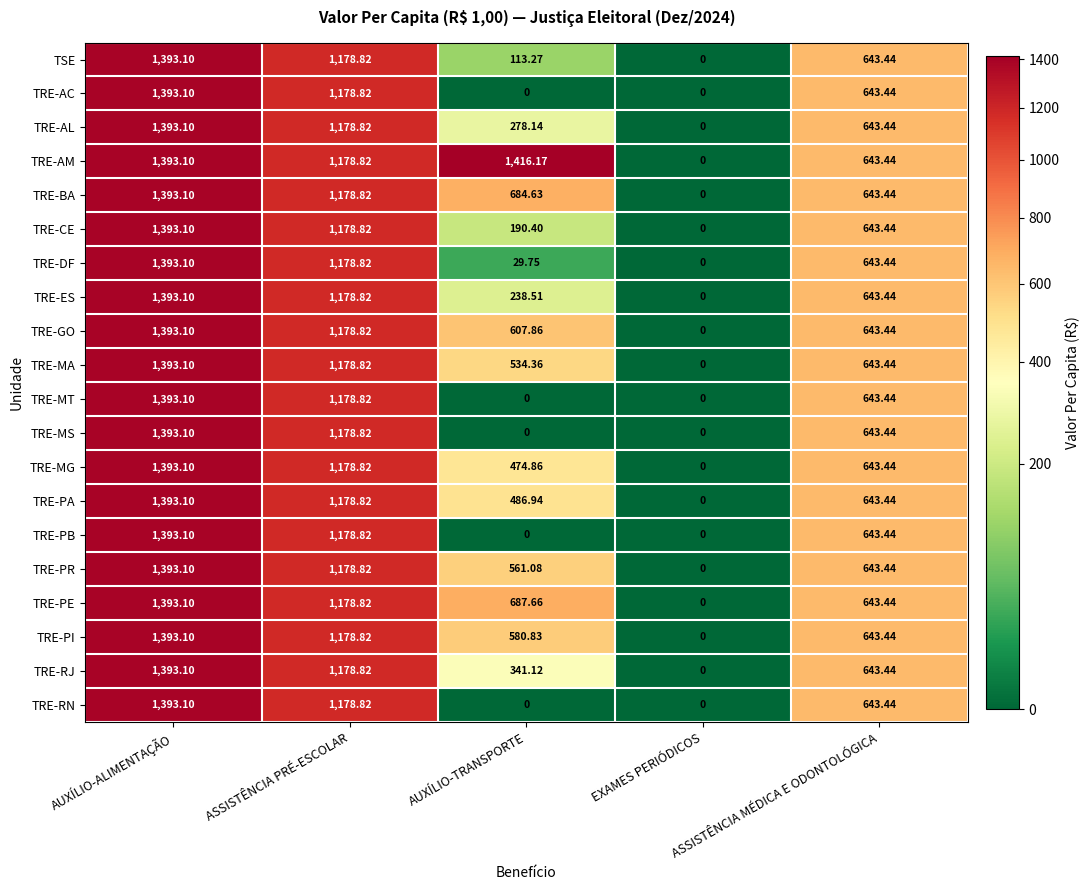

Which series has the widest spread of values?

TRE-AM